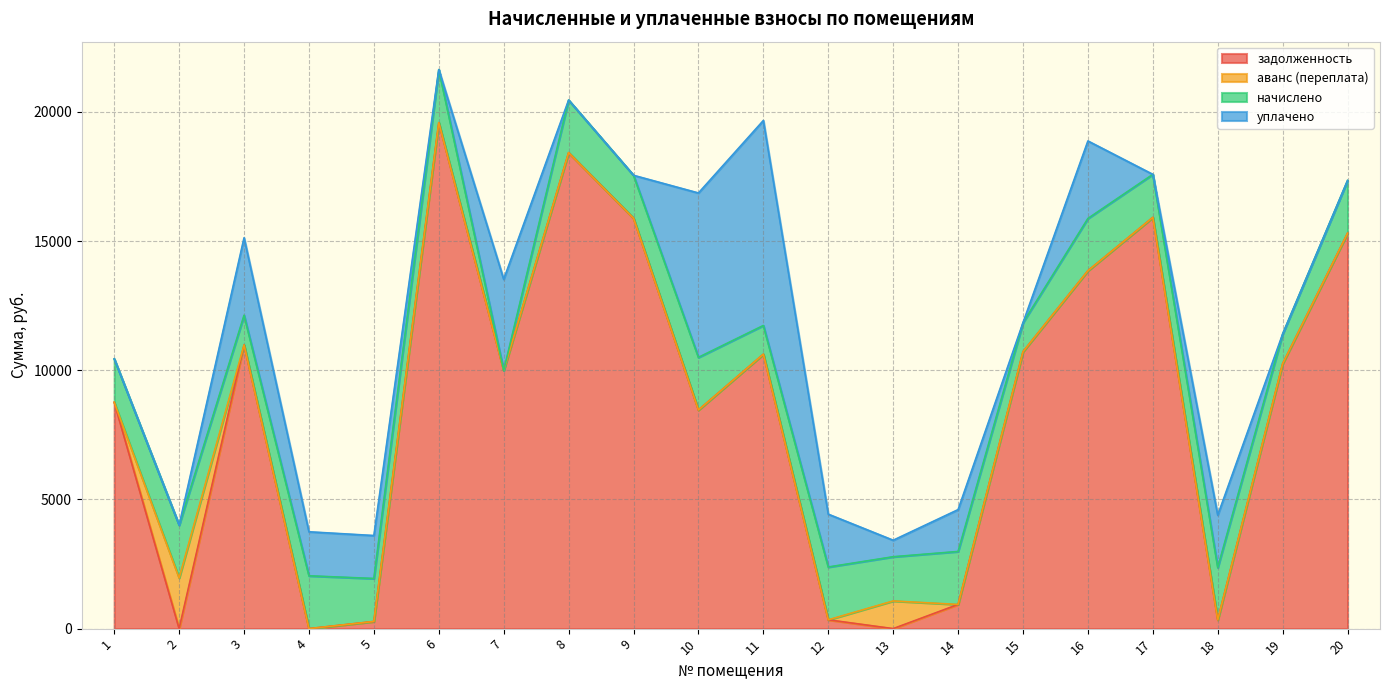

What are all the series names shown in the legend?

задолженность, аванс (переплата), начислено, уплачено